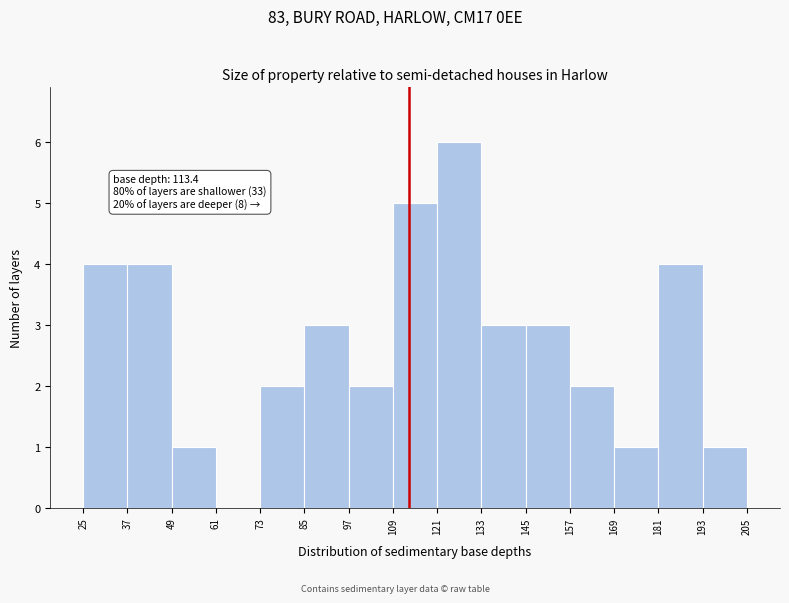

Over which range of the x-axis is the bar tallest?

121 to 133